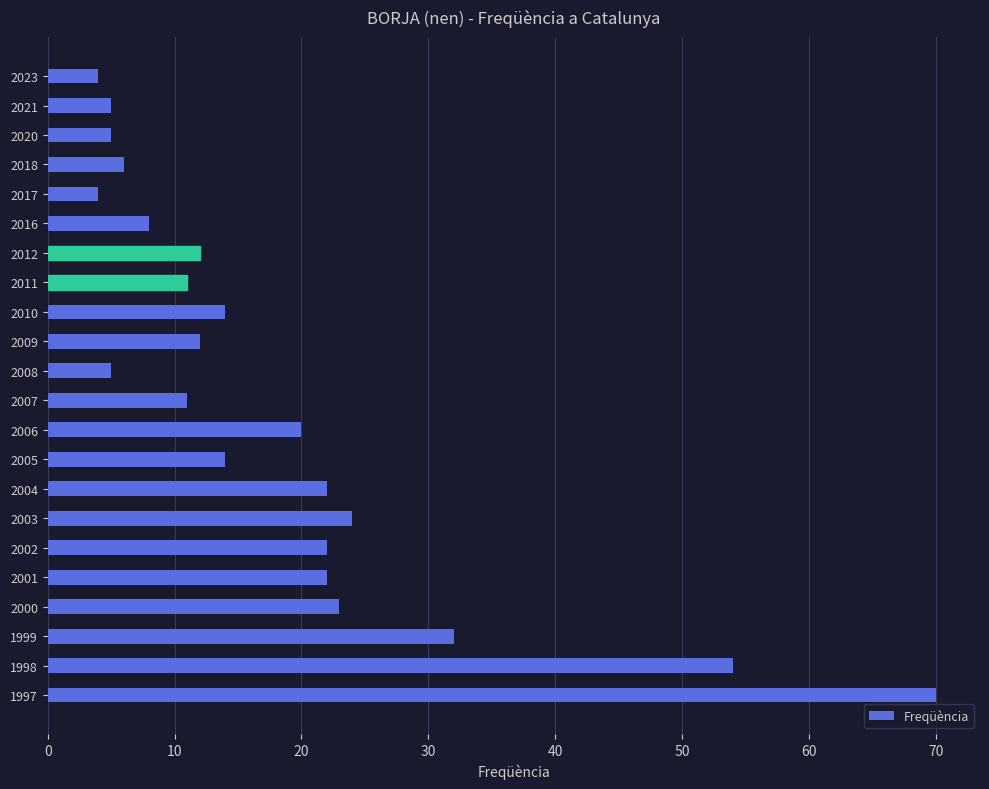

What is the value of the 17th bar from the top?

22